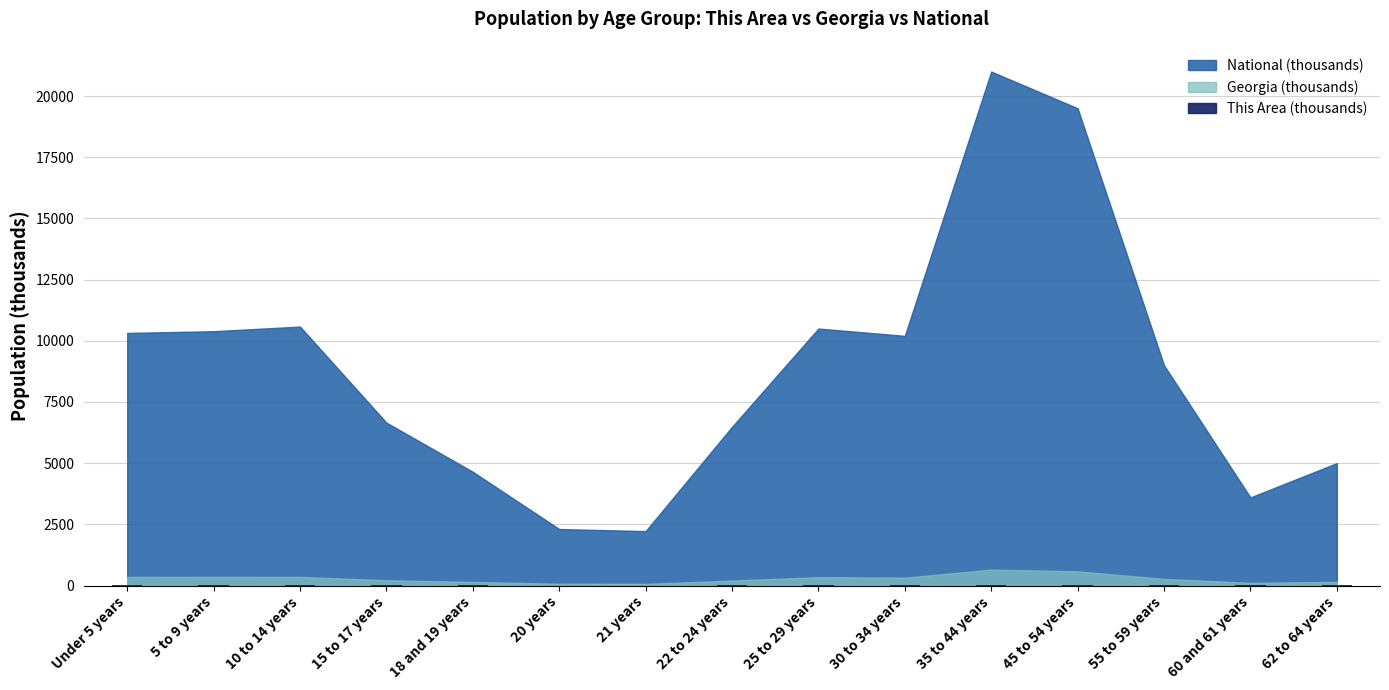

What is the sum of all values?

24.2